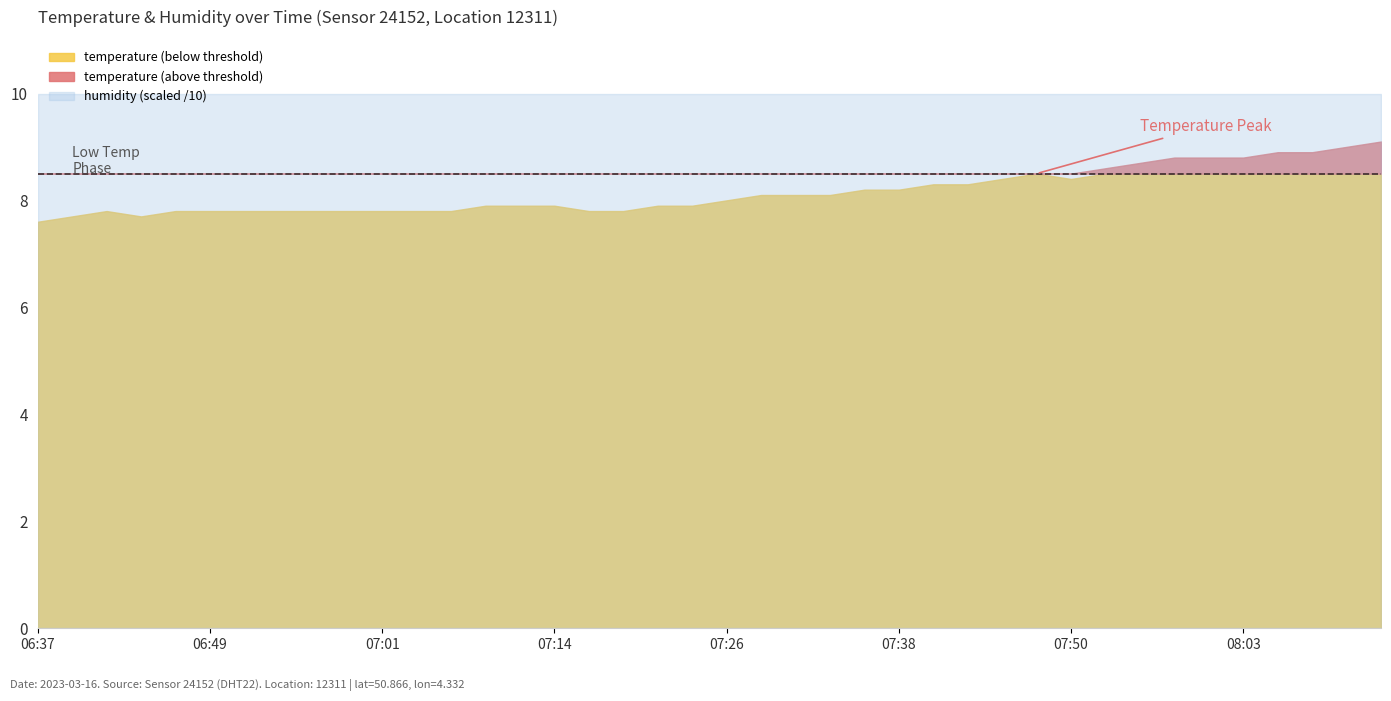

At which label does humidity reach its minimum?

06:37